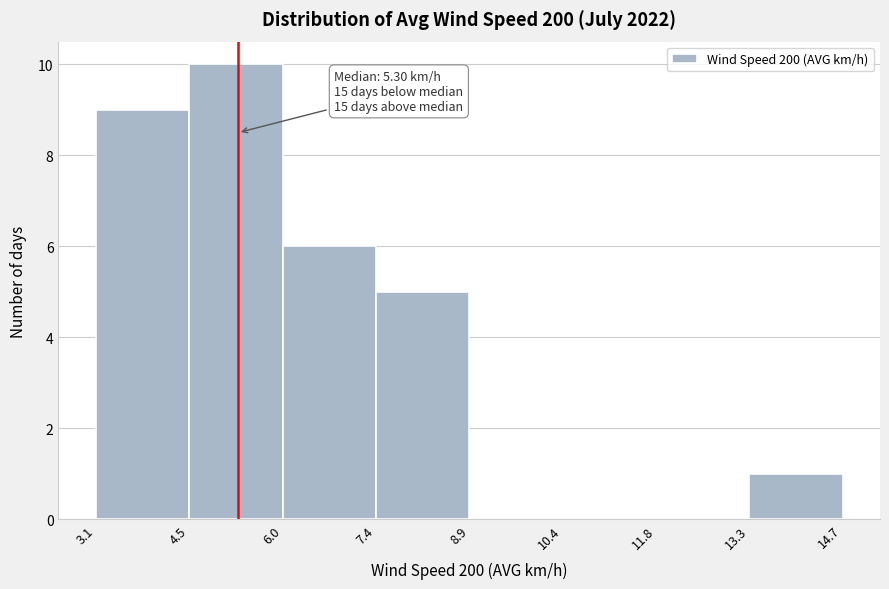

Over which range of the x-axis is the bar tallest?

4.5 to 6.0